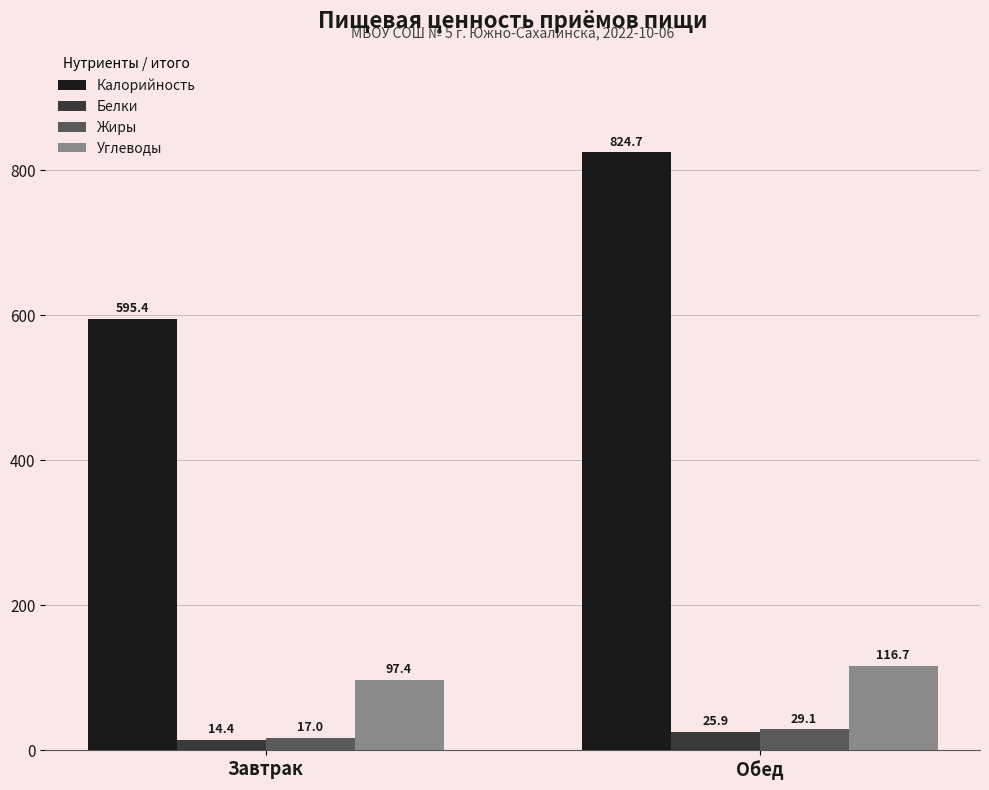

What is the total value across all series at Завтрак?

724.2